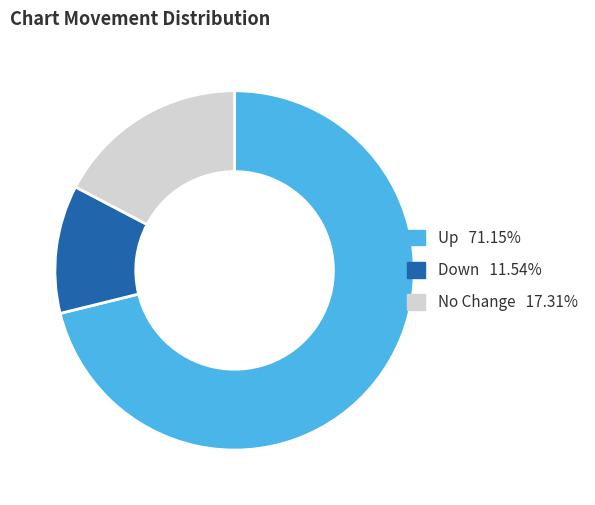

Is there a majority slice in this chart?

Yes